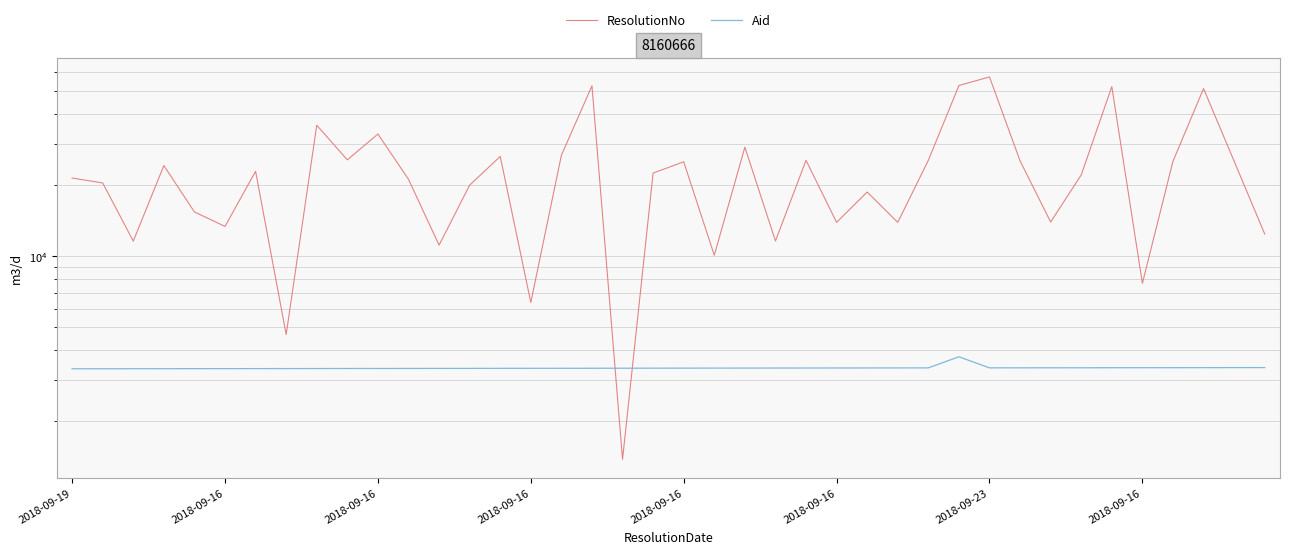

True or false: ResolutionNo has more than 0 interior local peaks.

True